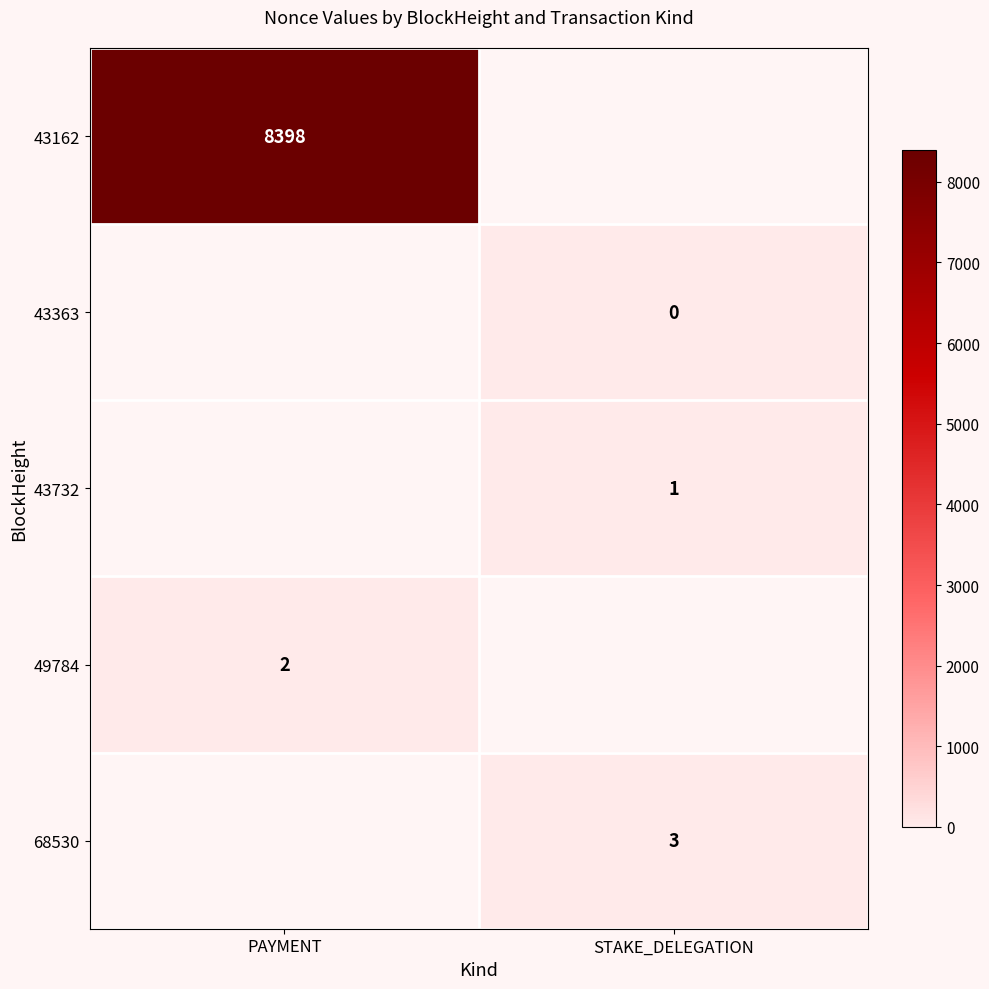

The value of 43162 at PAYMENT is 5075. True or false?

False